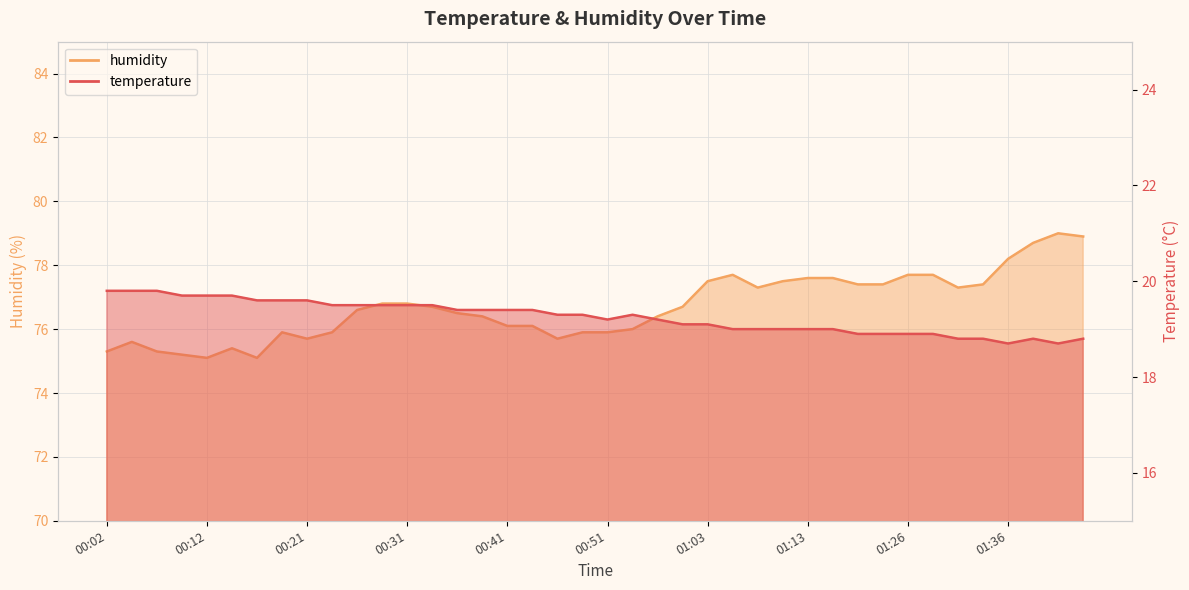

What is the label of the 1st point from the right?

01:44